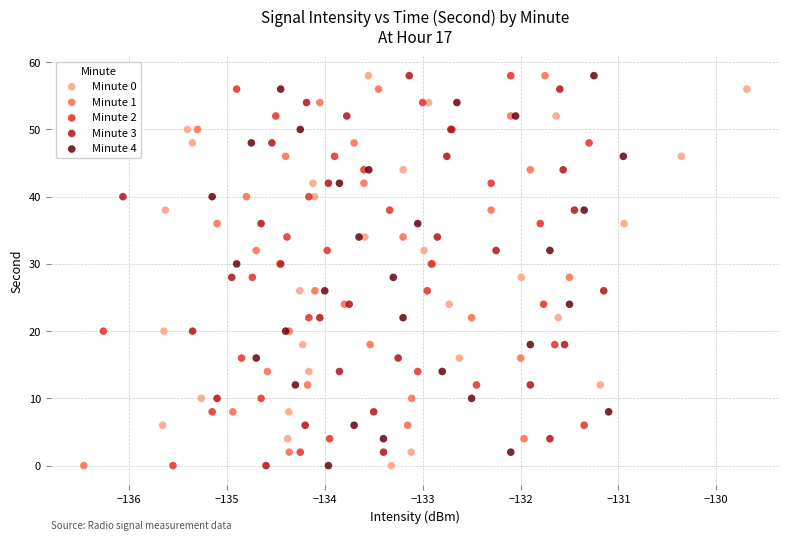

What are all the series names shown in the legend?

Minute 0, Minute 1, Minute 2, Minute 3, Minute 4